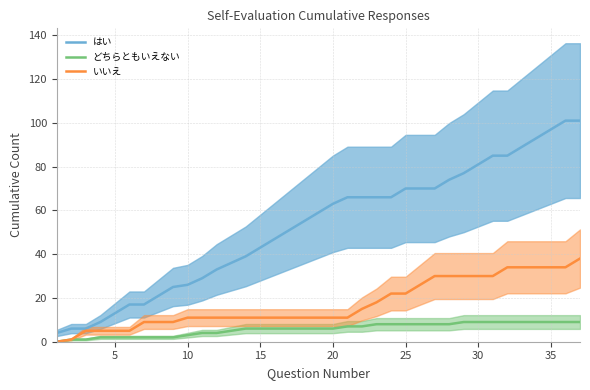

Read the どちらともいえない value at 5.

2